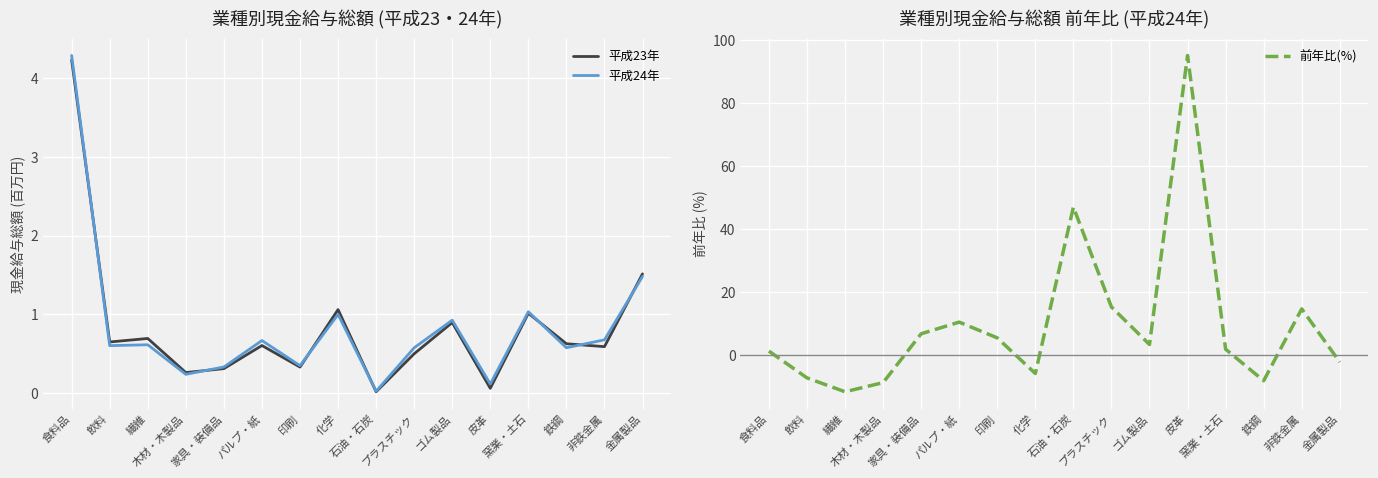

Count the number of categories in the chart.

16